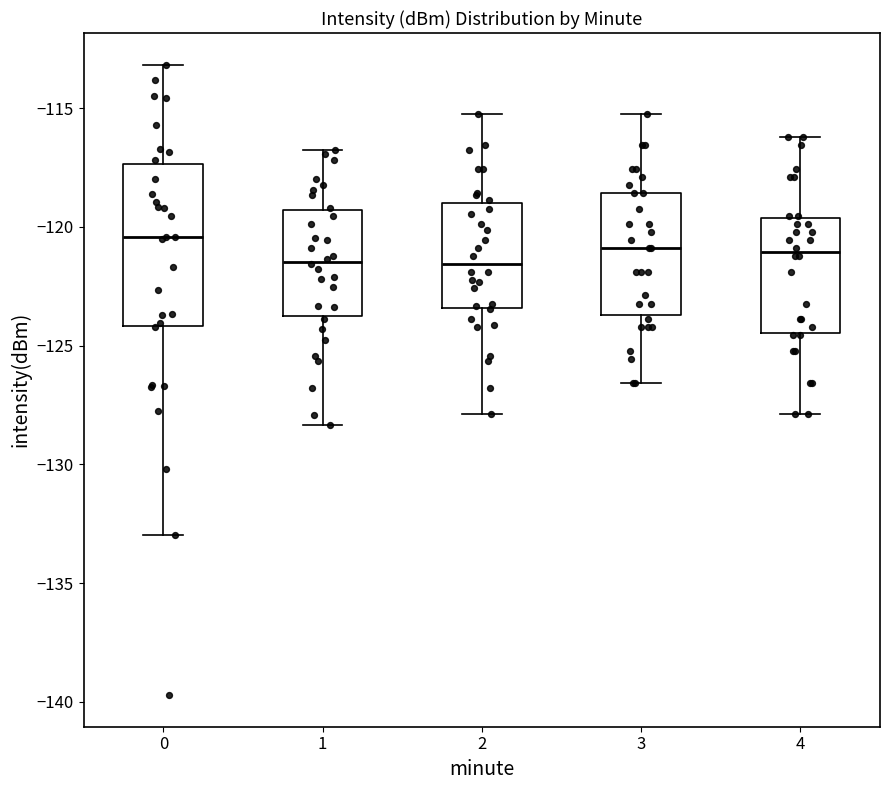

Comparing the boxes themselves (not the whiskers), which one is the tallest?

0